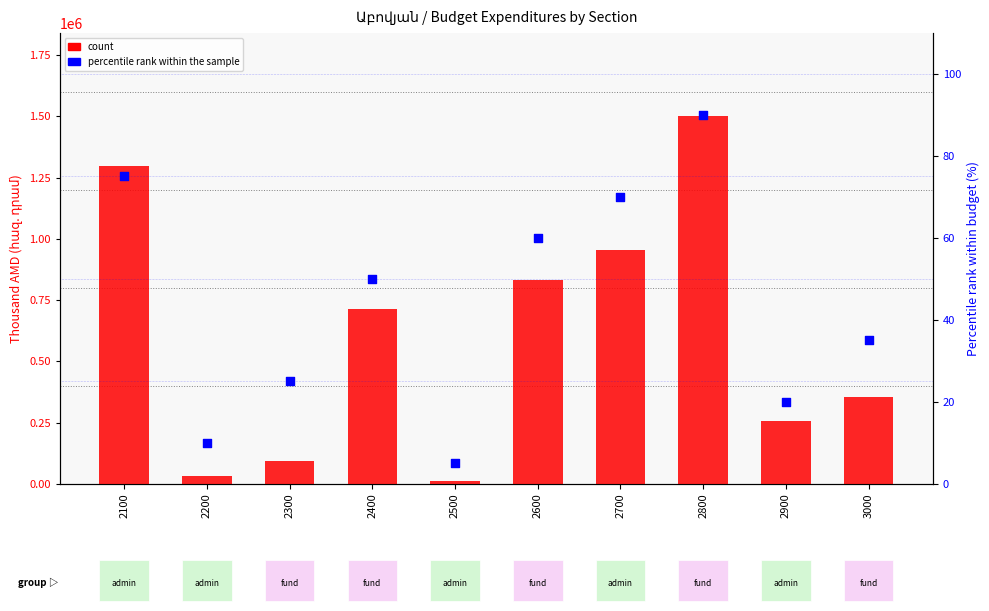

At which category is the sum across all series the highest?

2800